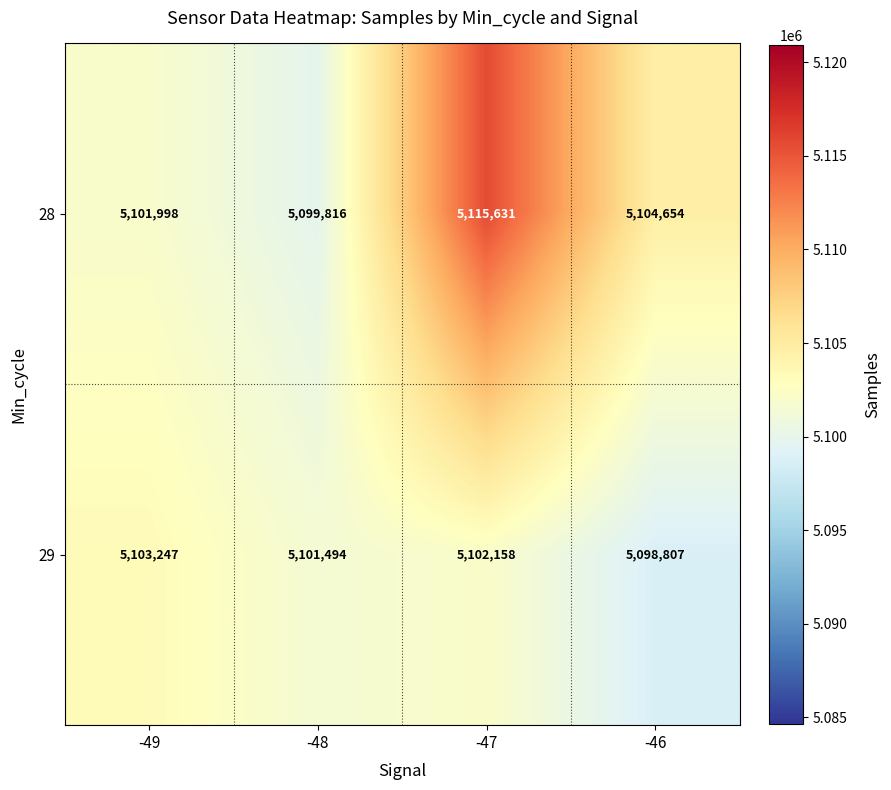

Which series has the largest range (max minus min)?

28